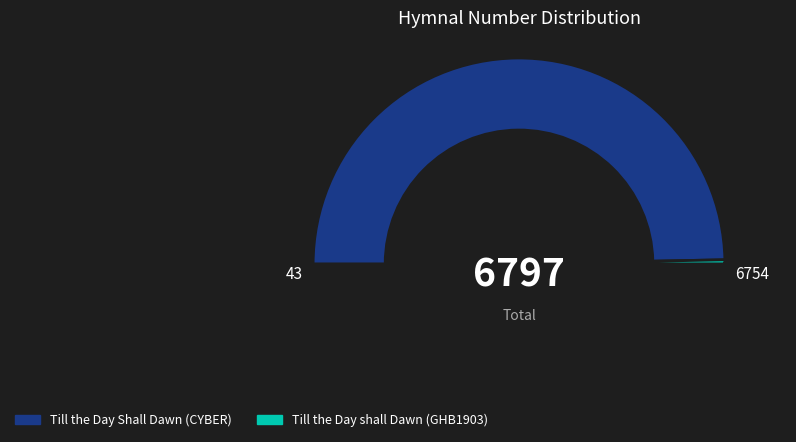

How much of the chart is everything except Till the Day shall Dawn (GHB1903)?

99.4%